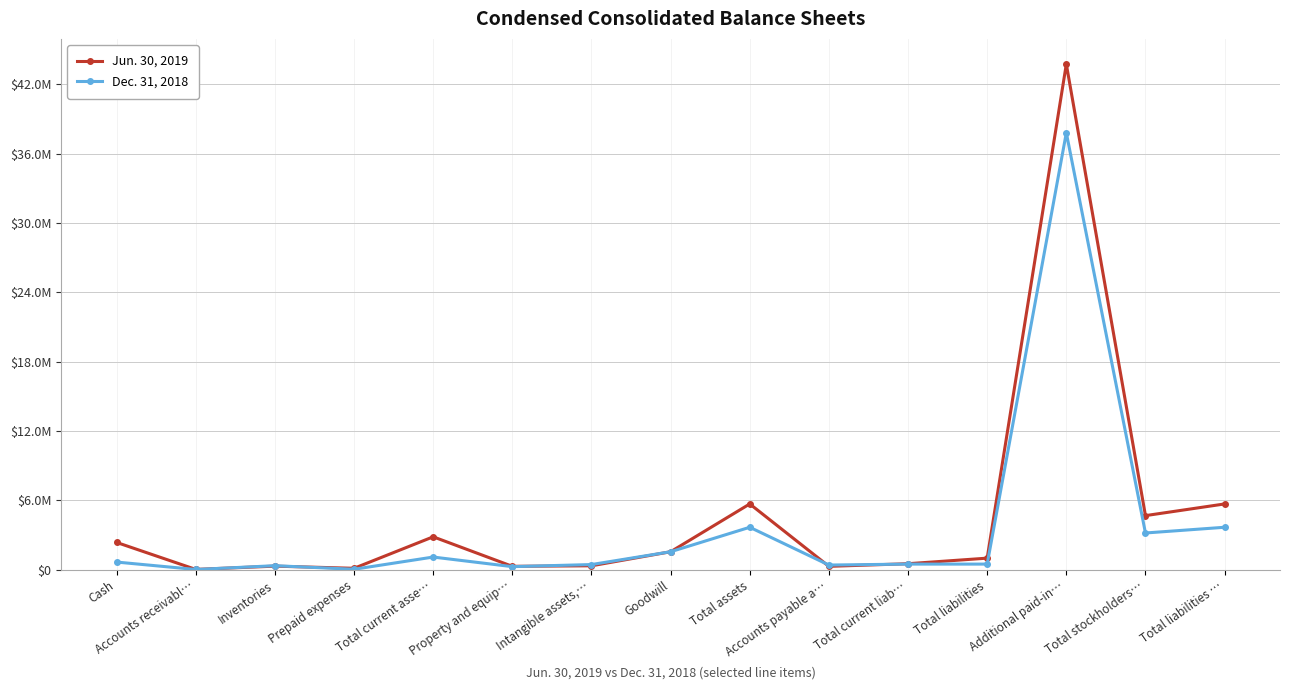

Is this an area chart (filled region under the line)?

No